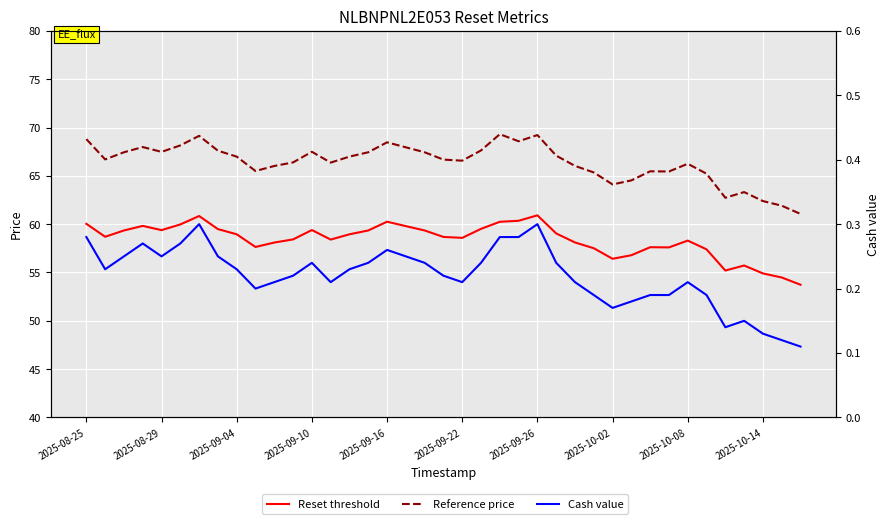

The Reference price series shows 64.5 at 29. True or false?

True